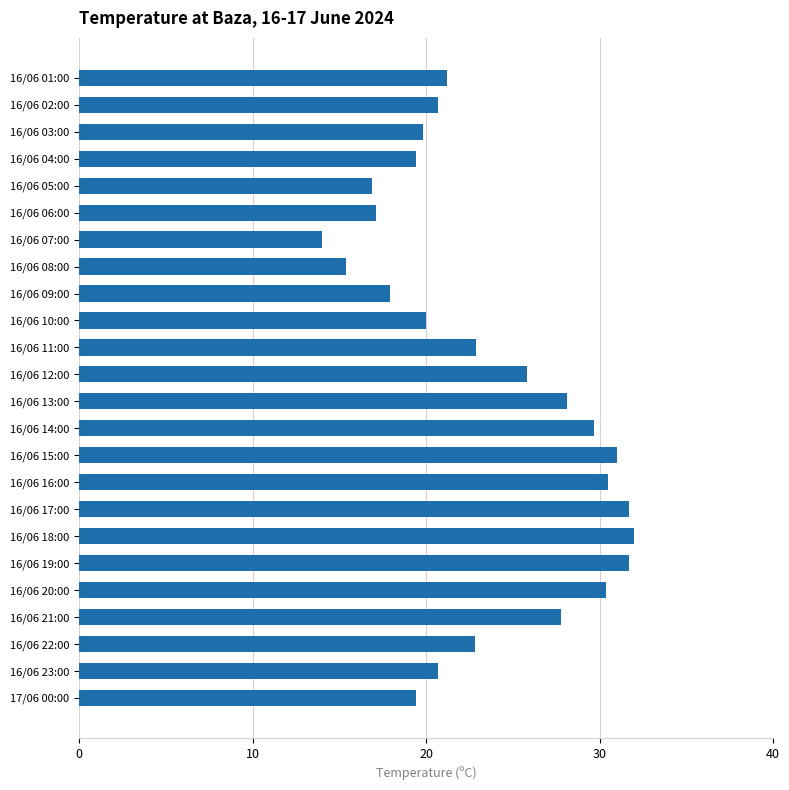

Between 16/06 04:00 and 16/06 20:00, which is larger?

16/06 20:00